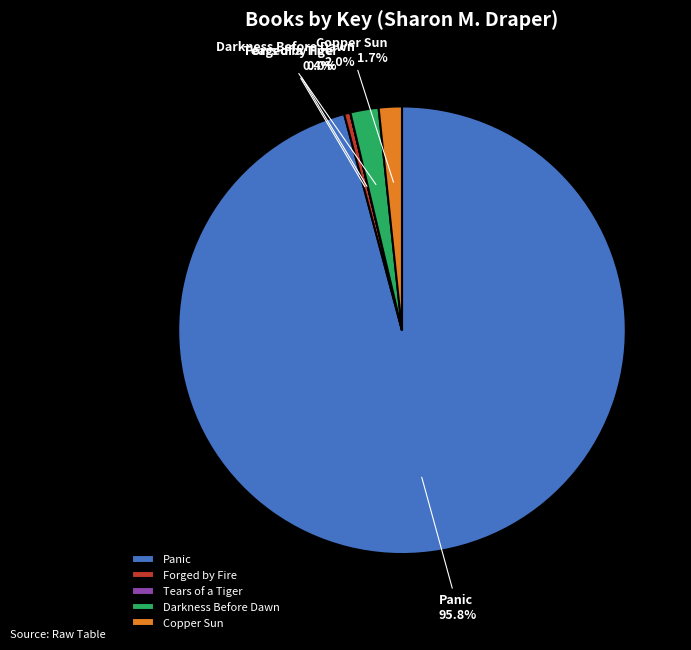

What is the ratio of the value at Darkness Before Dawn to the value at Forged by Fire?

4.5